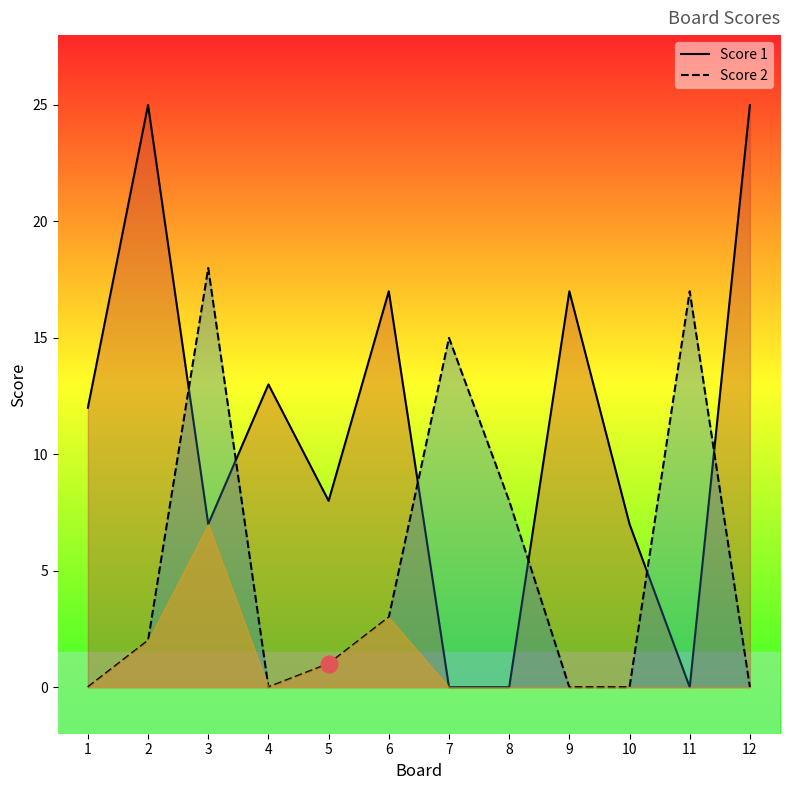

What is the value of the Score 2 point at the 2nd from the left?

2